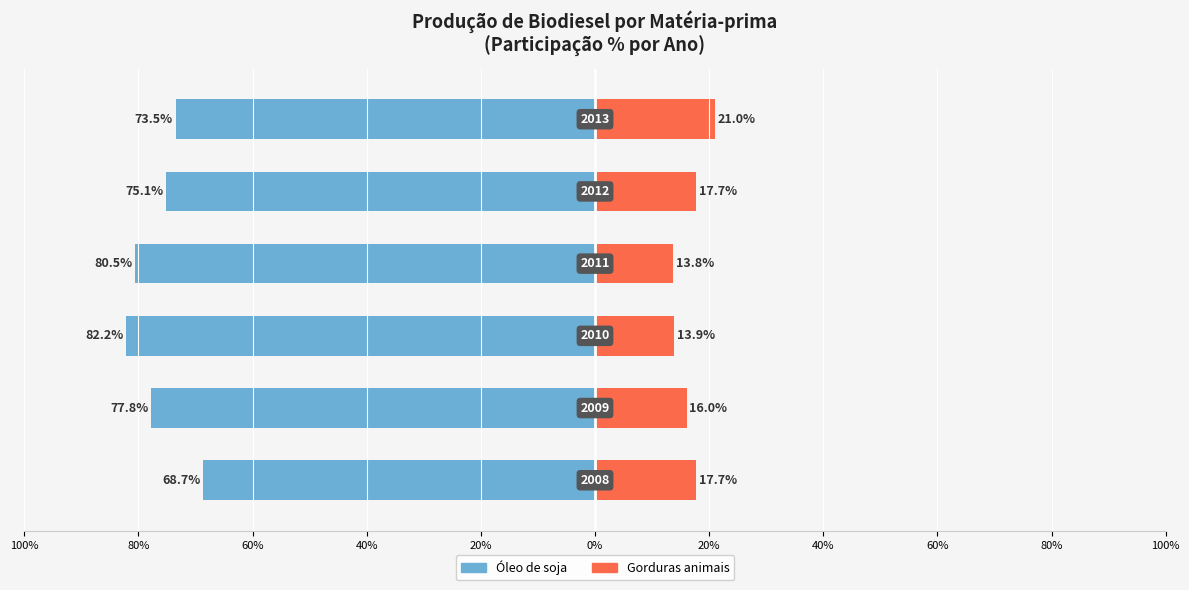

Reading left to right, what are all the values shown in this chart?

Óleo de soja: -68.7	-77.8	-82.2	-80.5	-75.1	-73.5
Gorduras animais: 17.7	16.0	13.9	13.8	17.7	21.0